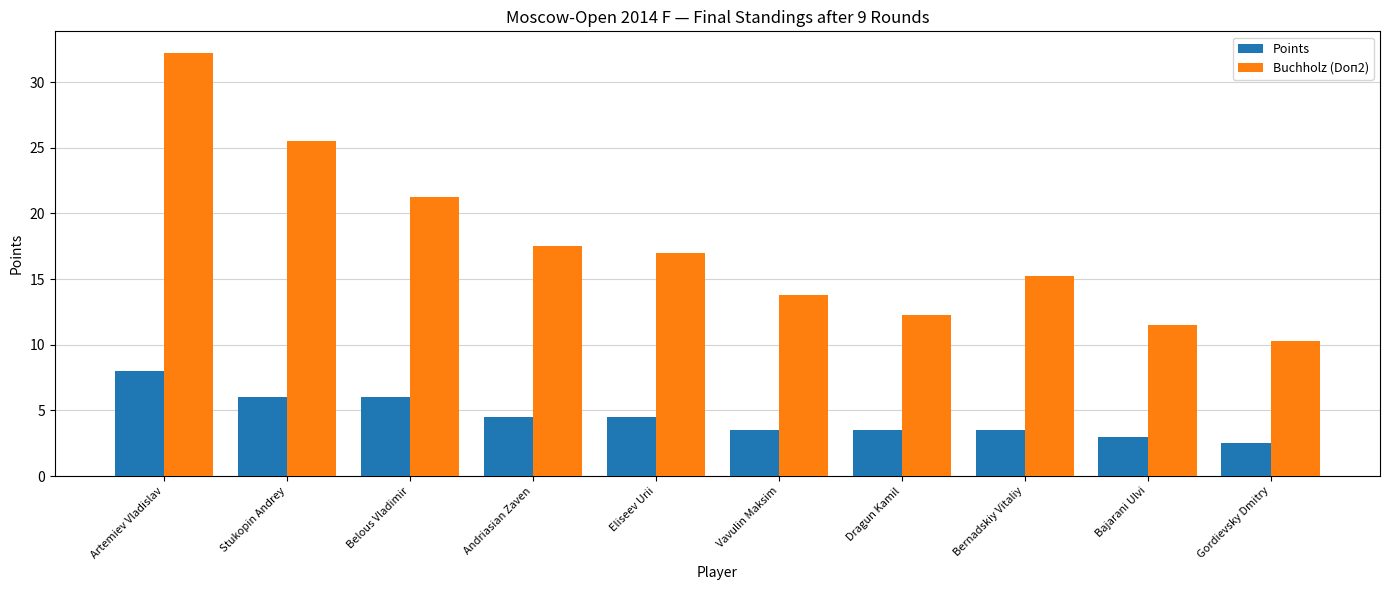

Rank the categories by Buchholz (Doп2) value from highest to lowest.

Artemiev Vladislav, Stukopin Andrey, Belous Vladimir, Andriasian Zaven, Eliseev Urii, Bernadskiy Vitaliy, Vavulin Maksim, Dragun Kamil, Bajarani Ulvi, Gordievsky Dmitry